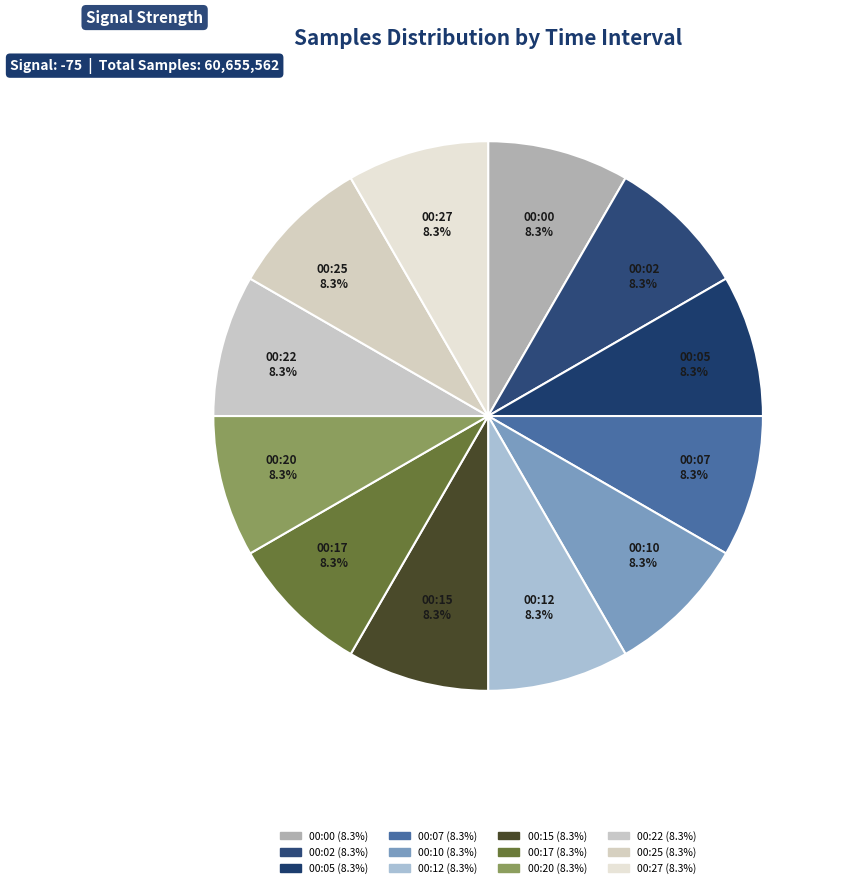

Count the number of slices in the pie.

12